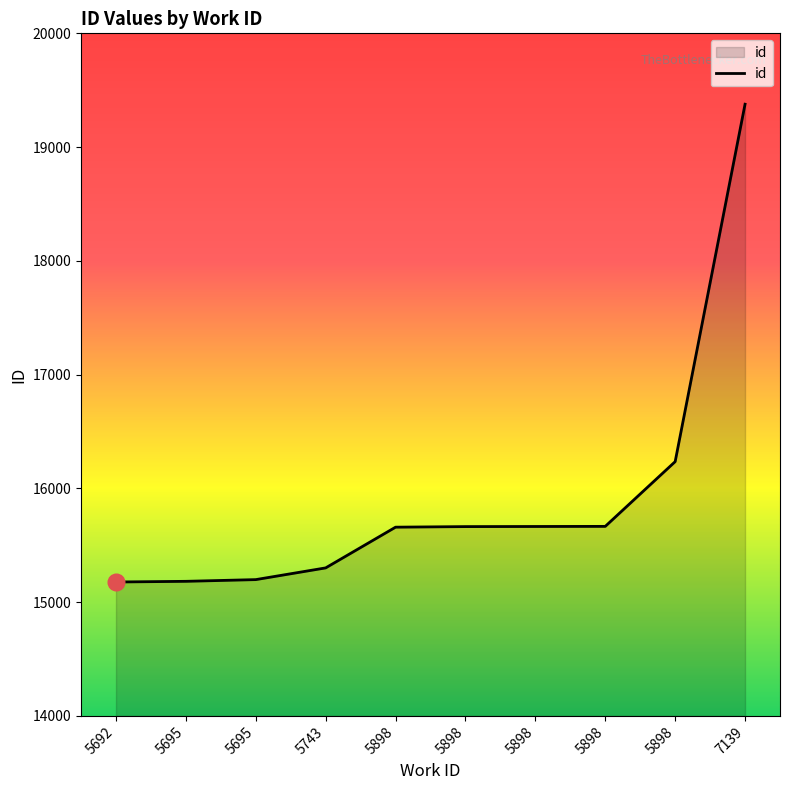

True or false: the data has more than 2 interior local peaks.

False